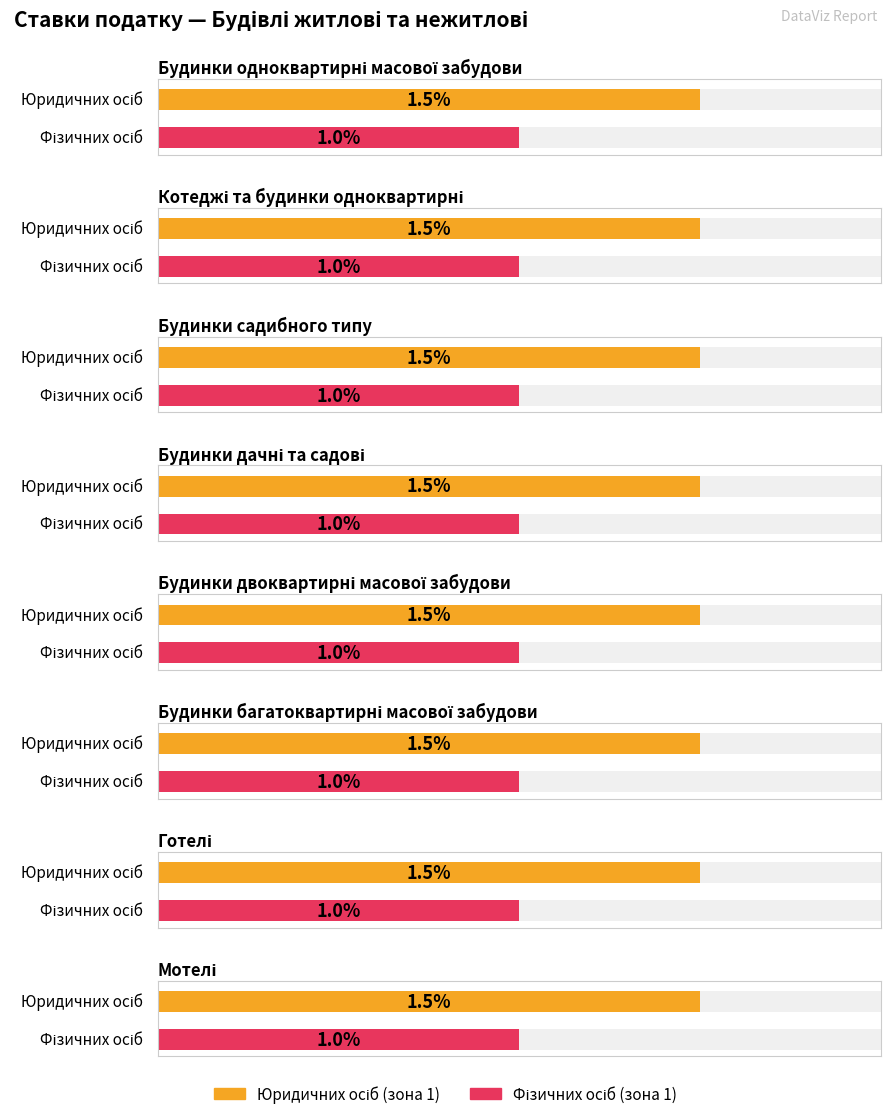

Reading right to left, what are all the values shown in this chart?

Average utilization: 1.5	1.5	1.5	1.5	1.5	1.5	1.5	1.5
Maximum utilization: 1.0	1.0	1.0	1.0	1.0	1.0	1.0	1.0